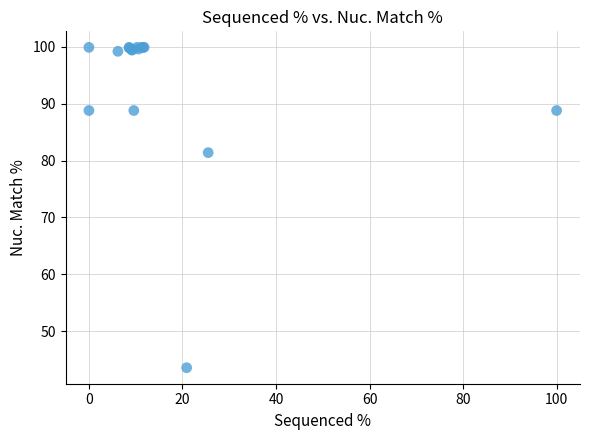

What Y value in the scatter plot is closest to 71?

81.4